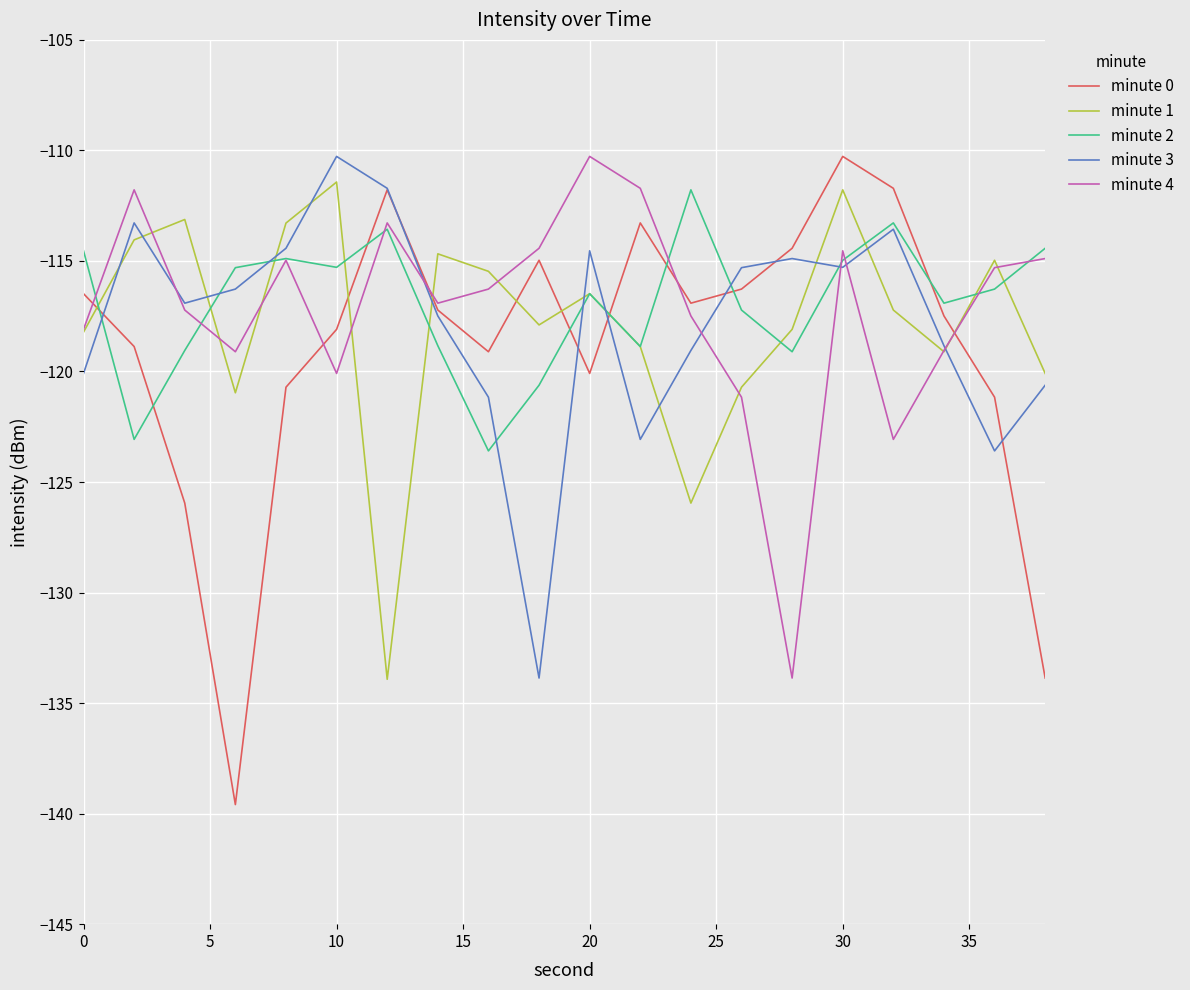

What is the minimum value shown in the chart?

-139.6